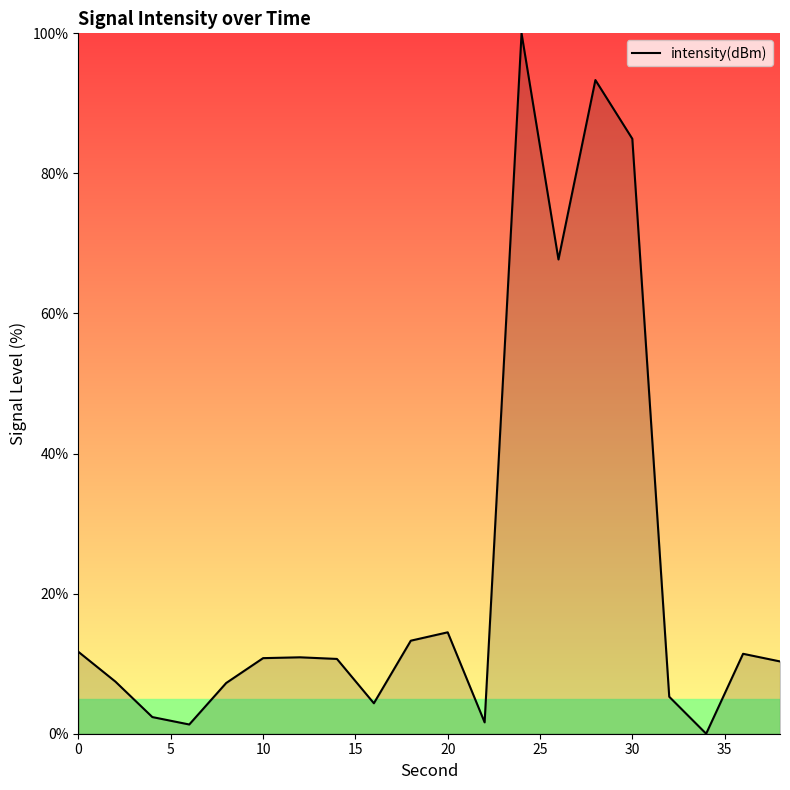

What is the maximum value shown in the chart?

100.0